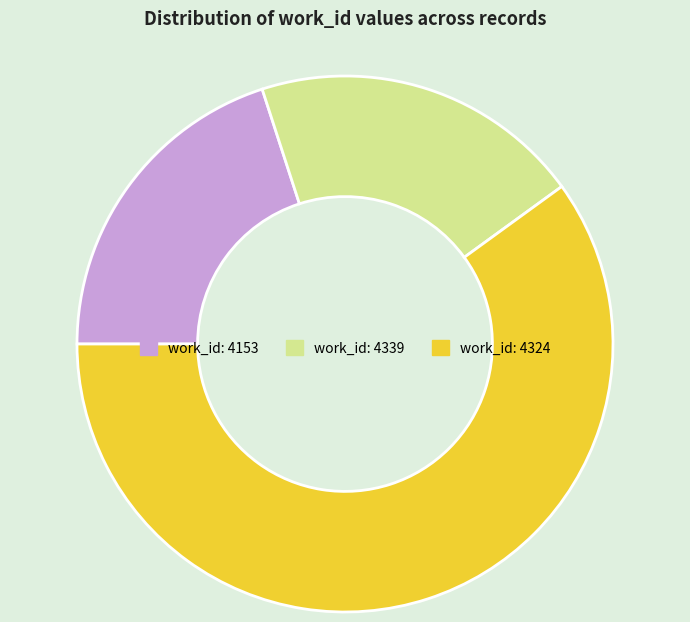

Is there a majority slice in this chart?

Yes